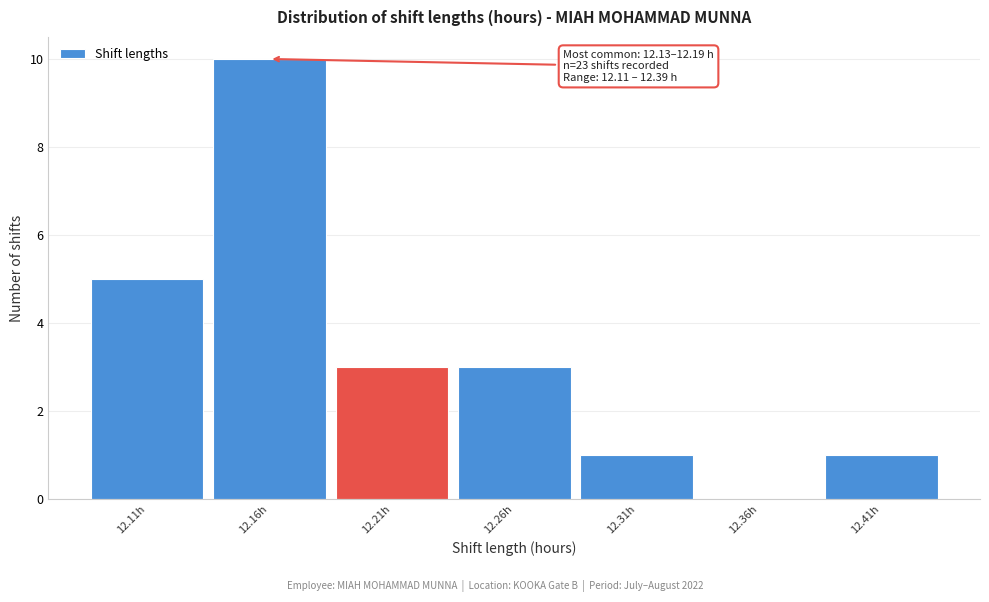

Which range on the x-axis has the tallest bar?

12.135 to 12.185